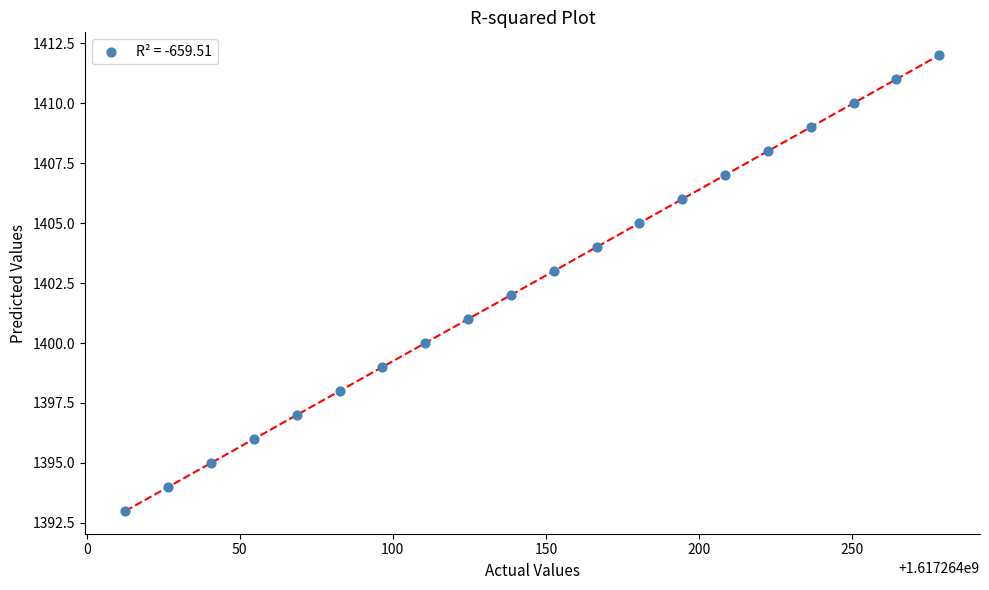

What is the range of Y values (max minus min)?

19